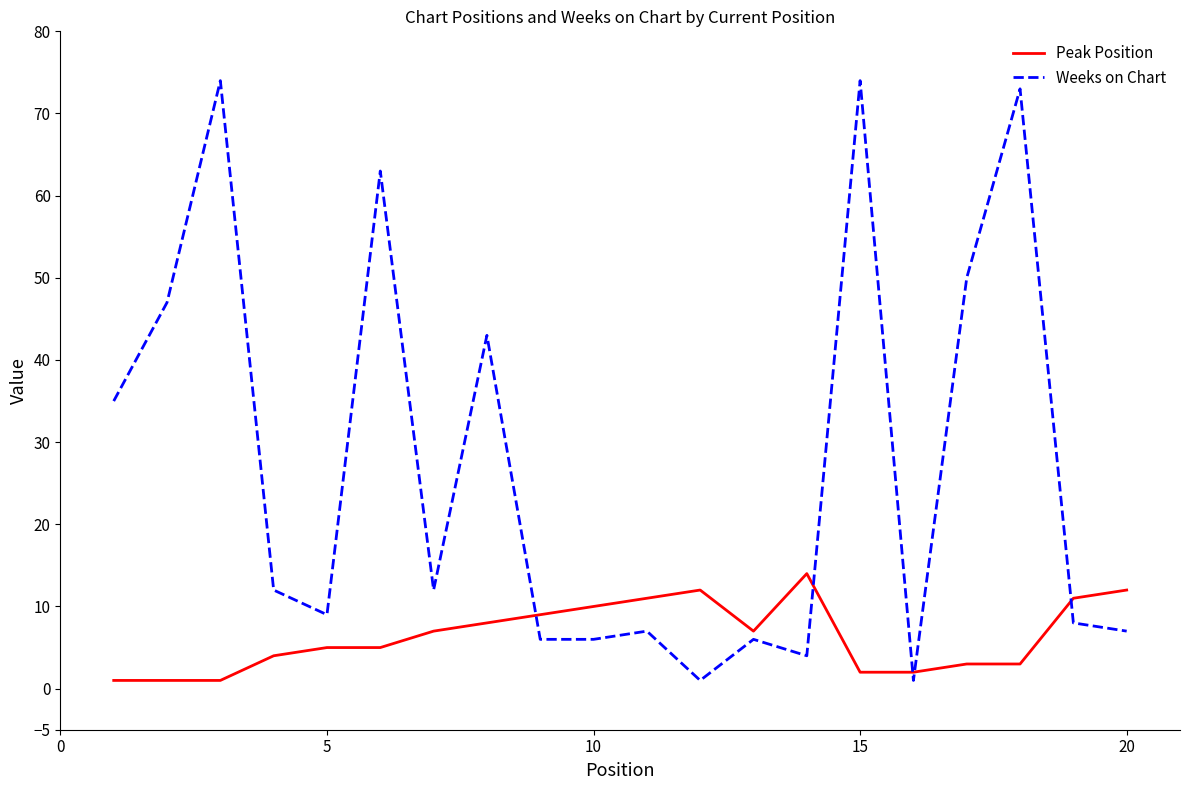

What is the maximum value for Peak Position?

14